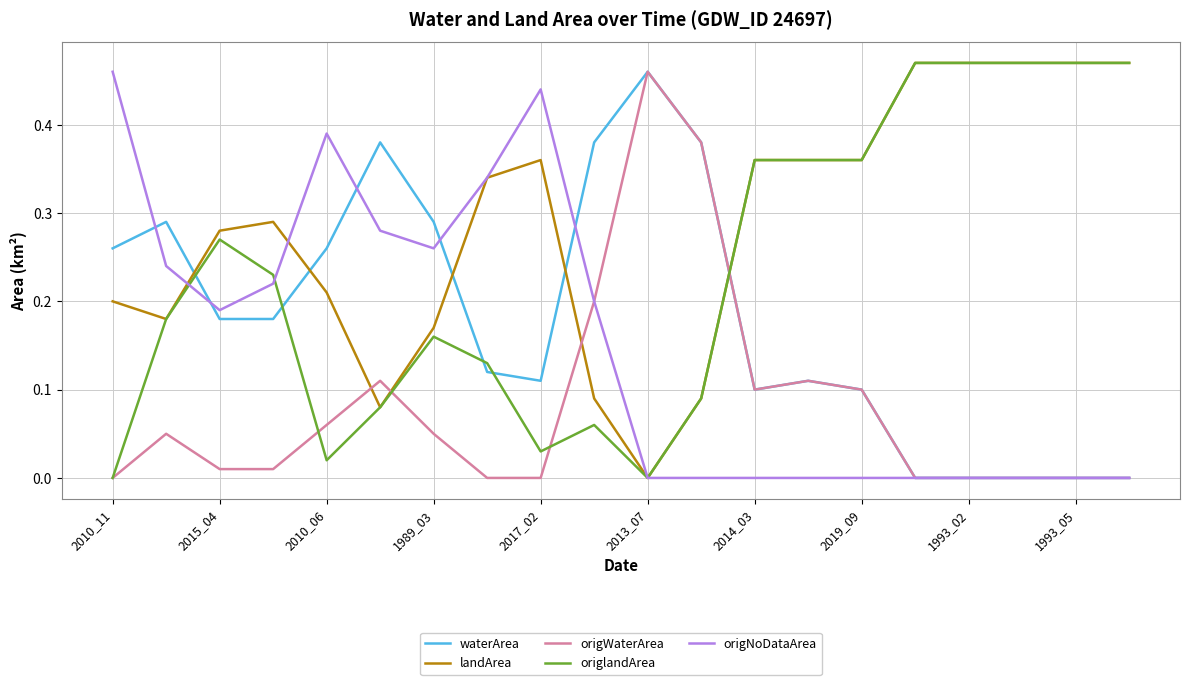

Which series has the largest total across all categories?

landArea